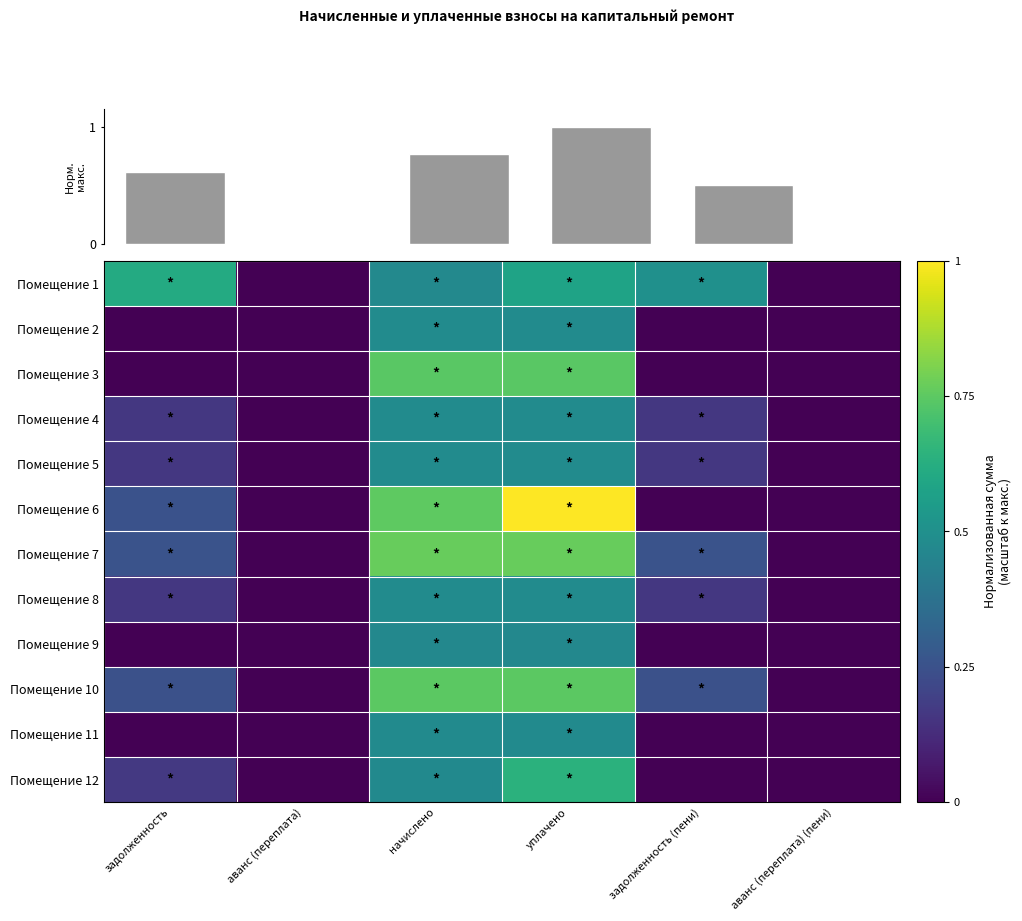

Is the value of Помещение 7 at начислено greater than the value of Помещение 1 at начислено?

Yes